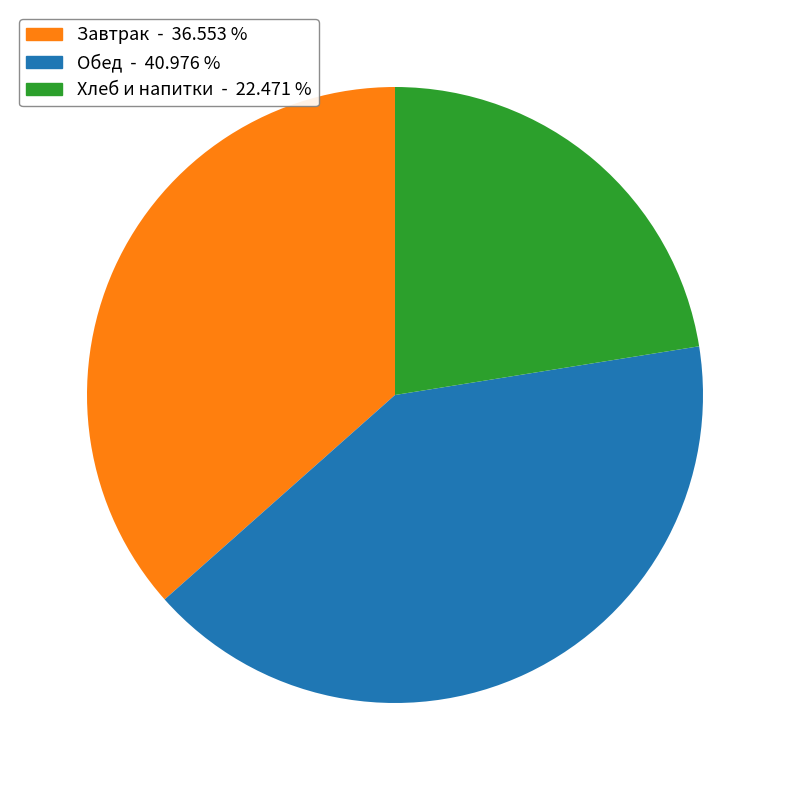

How many slices are in this pie chart?

3